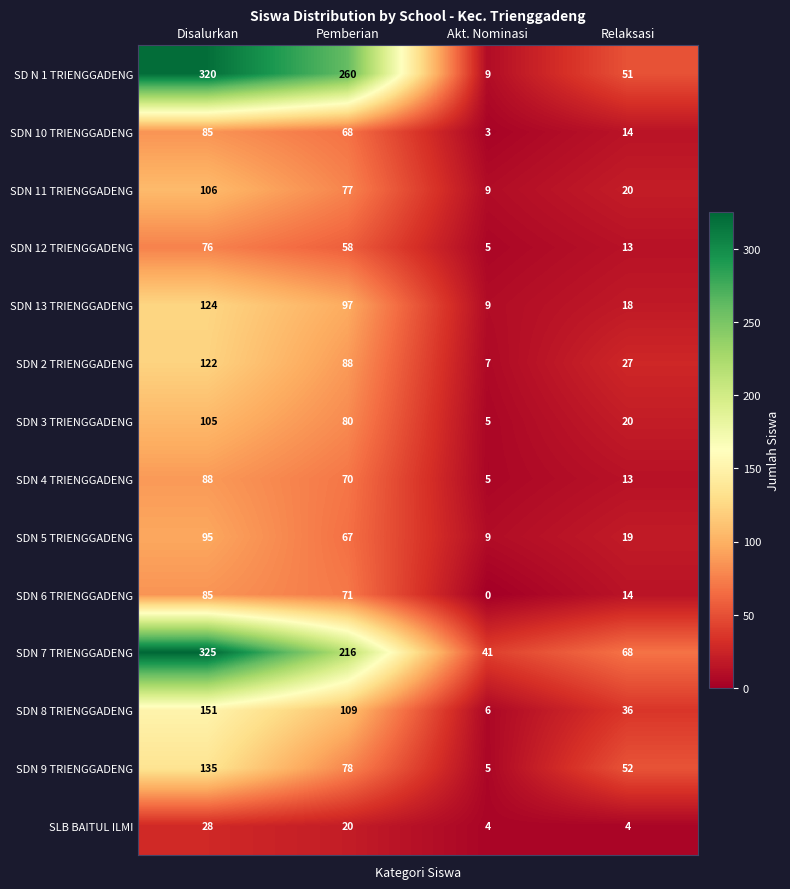

How many data points in SDN 10 TRIENGGADENG are less than 68?

2